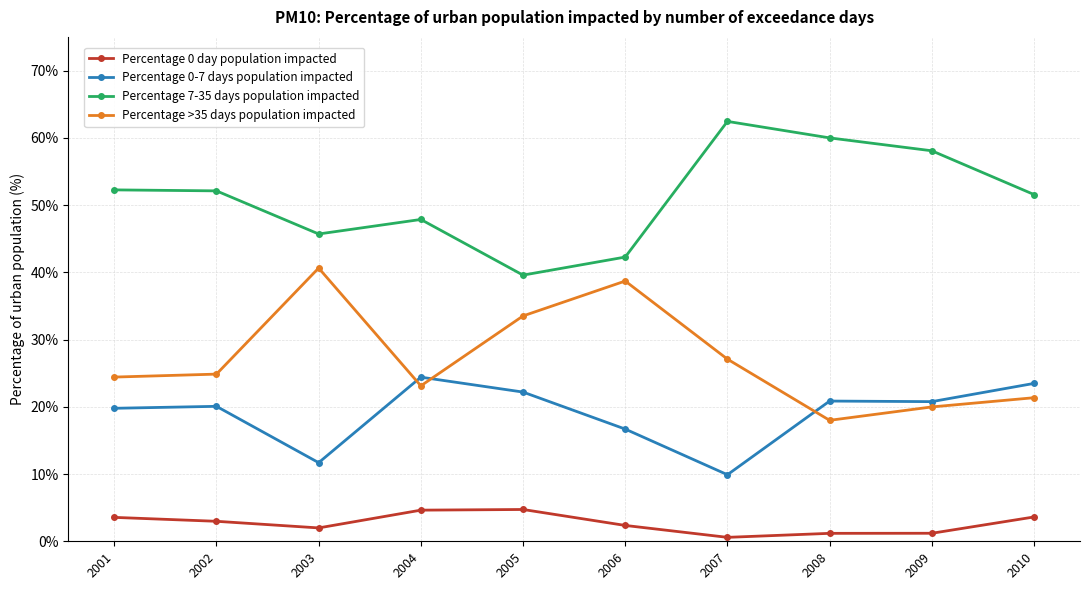

What is the total value across all series at 2010?

100.0